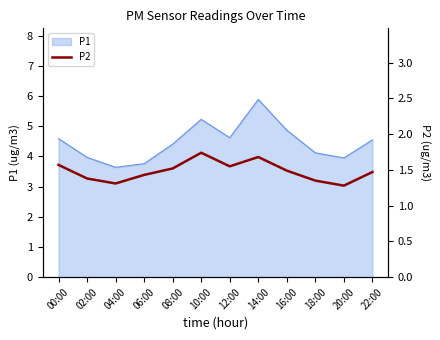

The value of P1 at 02:00 is 4.0. True or false?

True